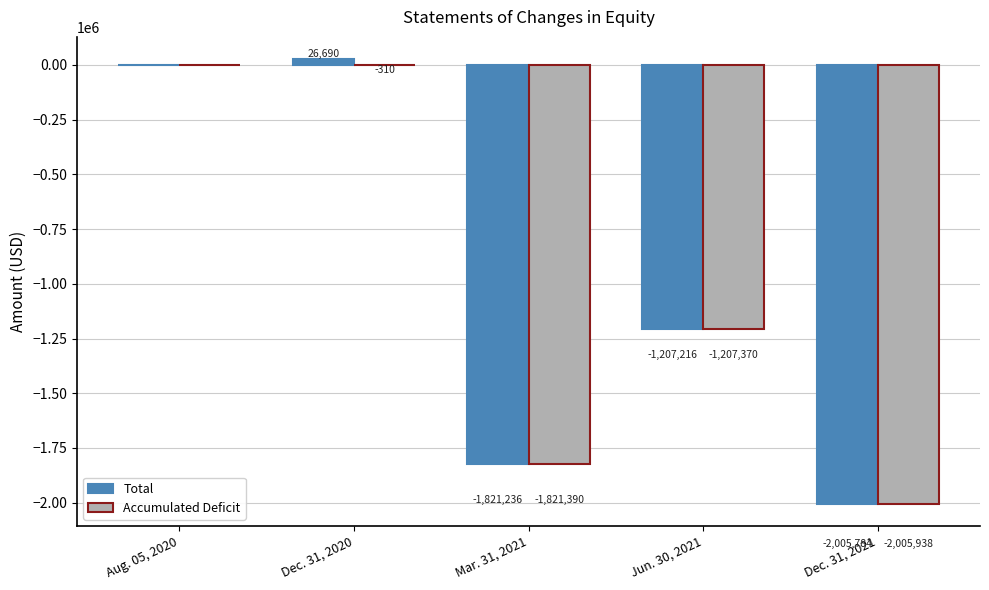

Which series has the largest total across all categories?

Total